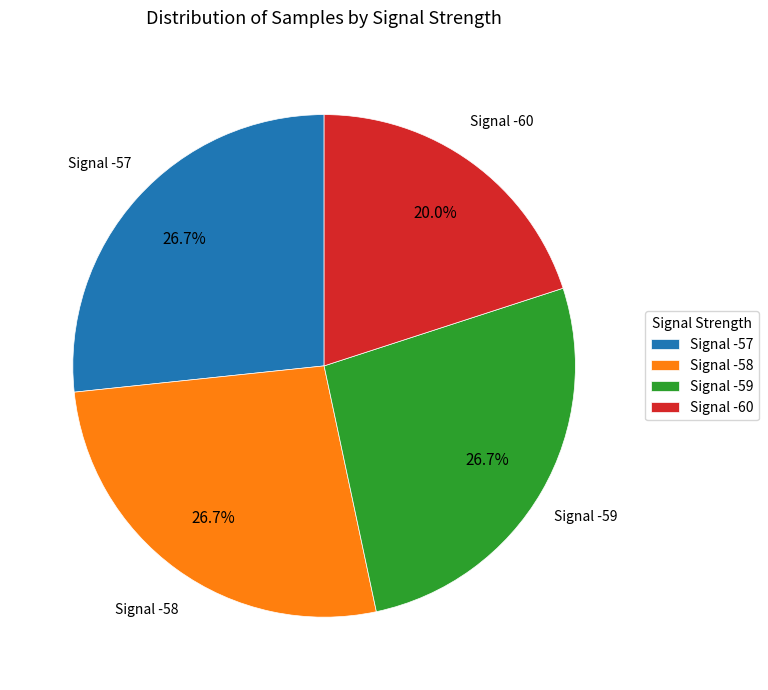

Is there any slice that represents more than half of the pie?

No